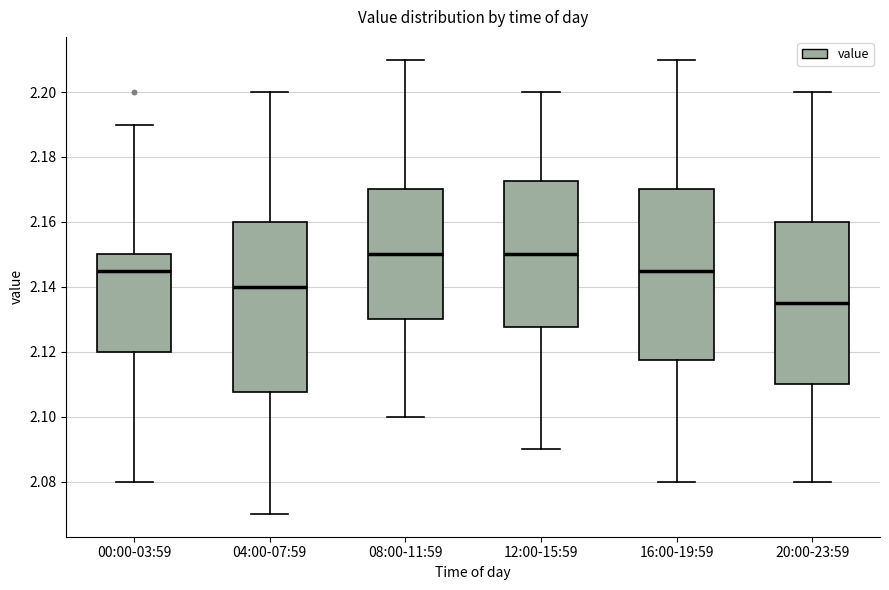

Reading left to right, transcribe this box plot: for each box, give where its median line is, the range the box spans, and where its two whiskers end, as read against the y-axis. The values are not printed on the chart, so give them approximately, as read against the axis.

00:00-03:59: median 2.146, box 2.120 to 2.150, whiskers 2.080 to 2.190
04:00-07:59: median 2.140, box 2.108 to 2.160, whiskers 2.070 to 2.200
08:00-11:59: median 2.150, box 2.130 to 2.170, whiskers 2.100 to 2.210
12:00-15:59: median 2.150, box 2.128 to 2.172, whiskers 2.090 to 2.200
16:00-19:59: median 2.146, box 2.118 to 2.170, whiskers 2.080 to 2.210
20:00-23:59: median 2.136, box 2.110 to 2.160, whiskers 2.080 to 2.200